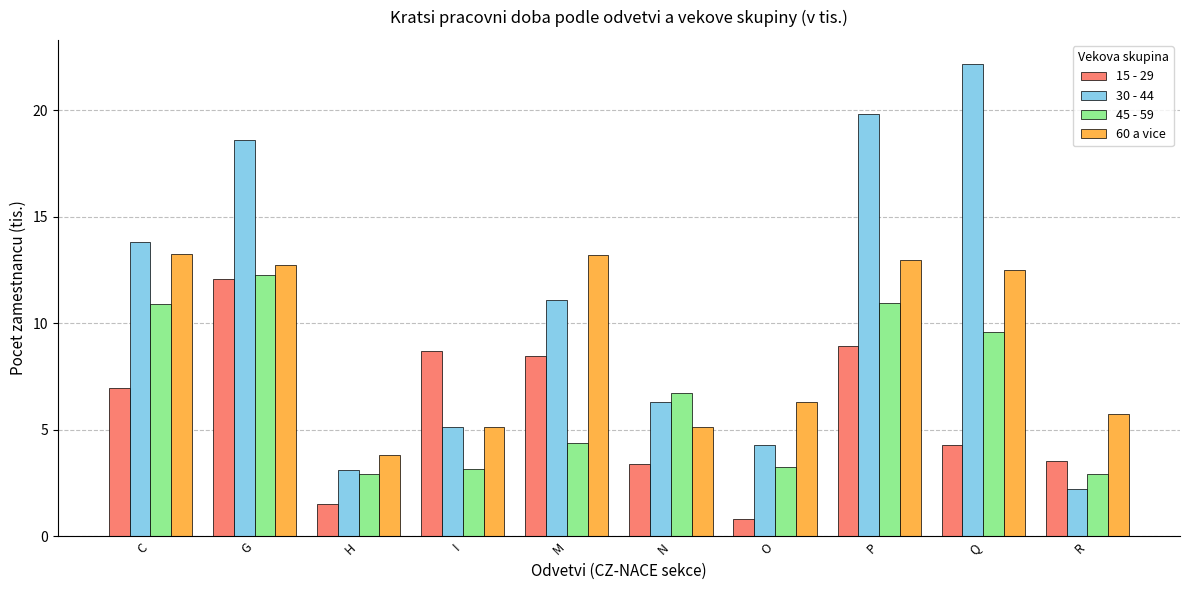

Which label corresponds to the largest value in the chart?

Q